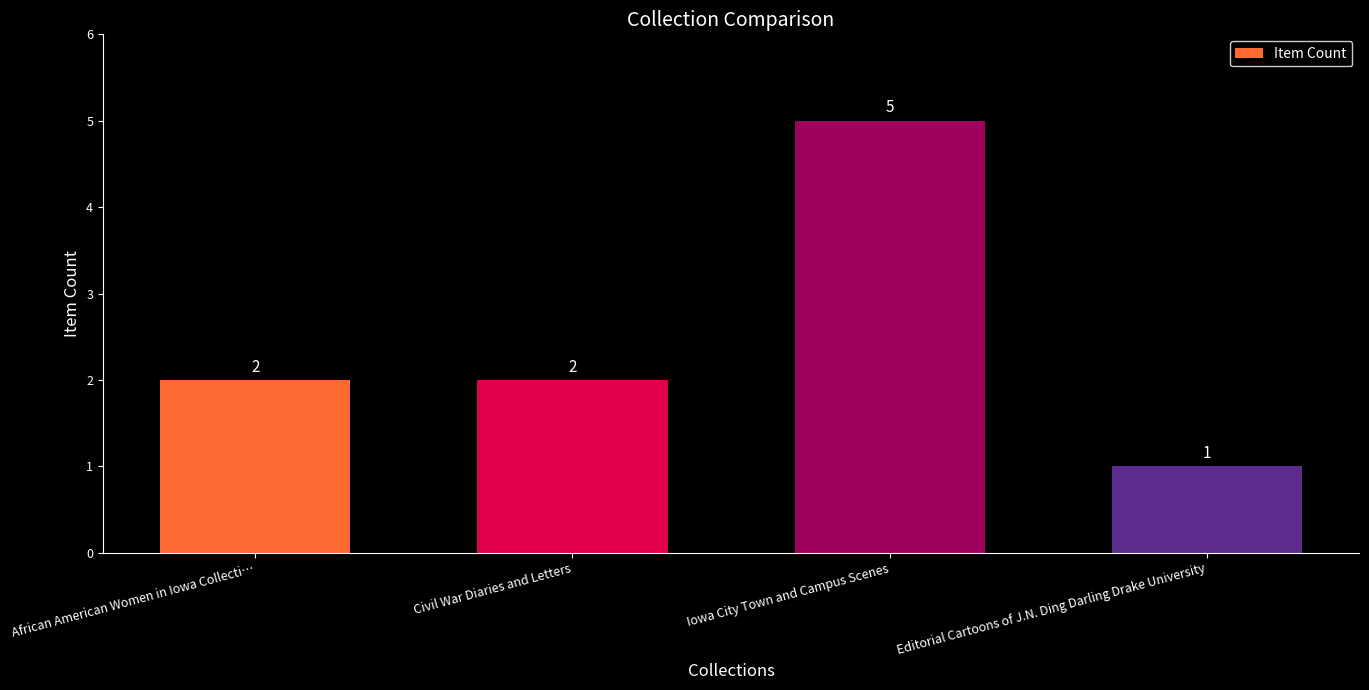

What is the difference between the values at Iowa City Town and Campus Scenes and Civil War Diaries and Letters?

3